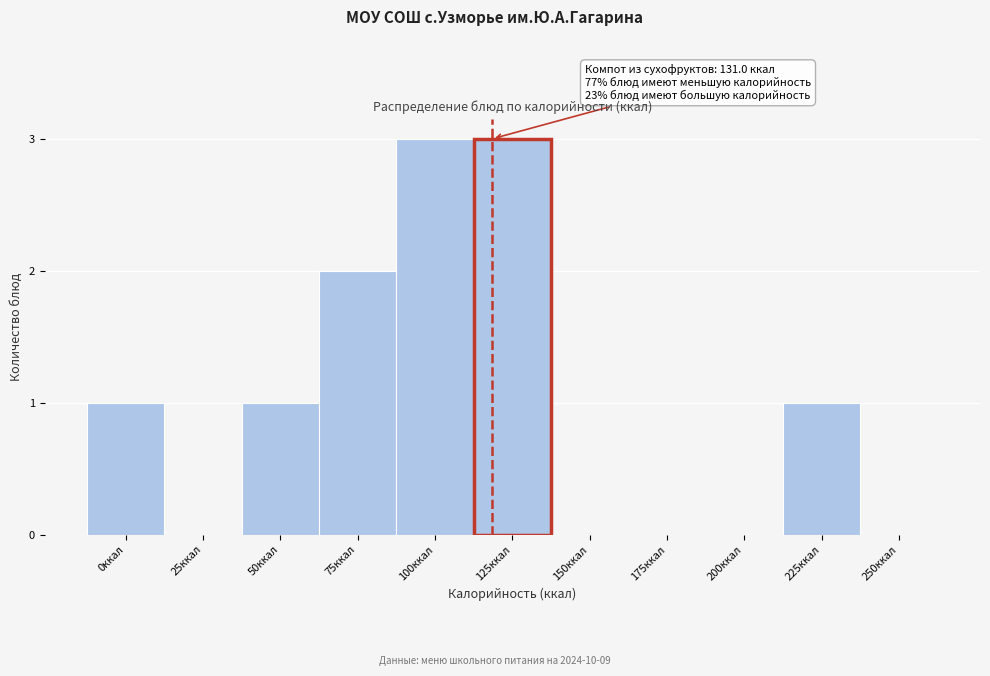

Reading right to left, list all the values displayed in this chart.

250ккал=0	225ккал=1	200ккал=0	175ккал=0	150ккал=0	125ккал=3	100ккал=3	75ккал=2	50ккал=1	25ккал=0	0ккал=1